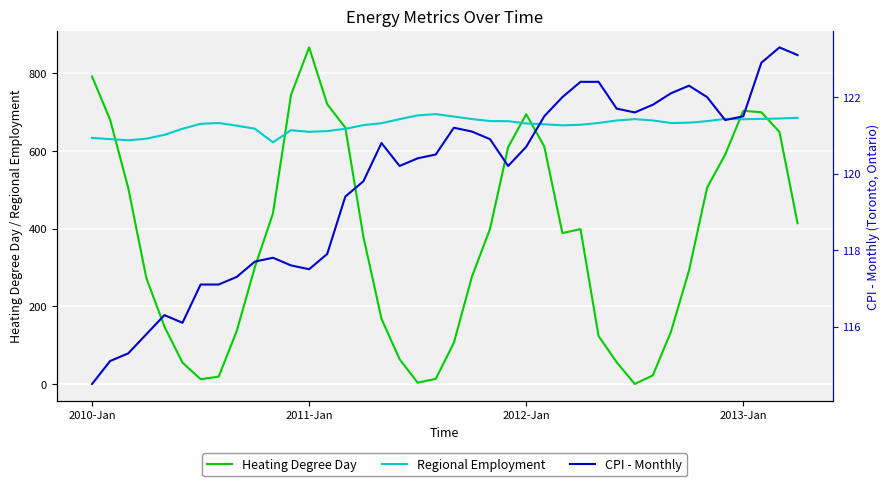

What is the minimum value for Regional Employment?

622.2